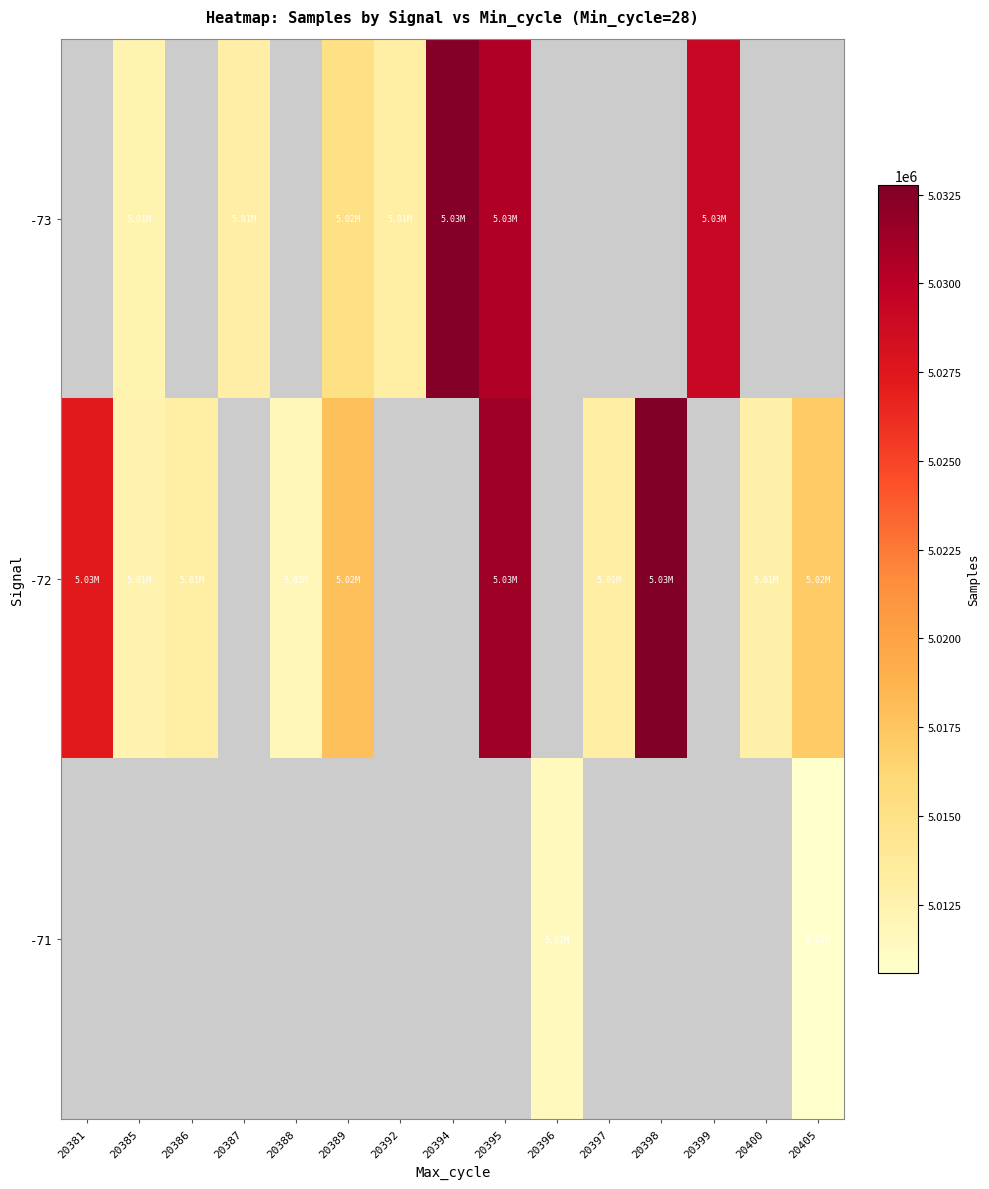

Which has a higher value, 20388 or 20392?

20392